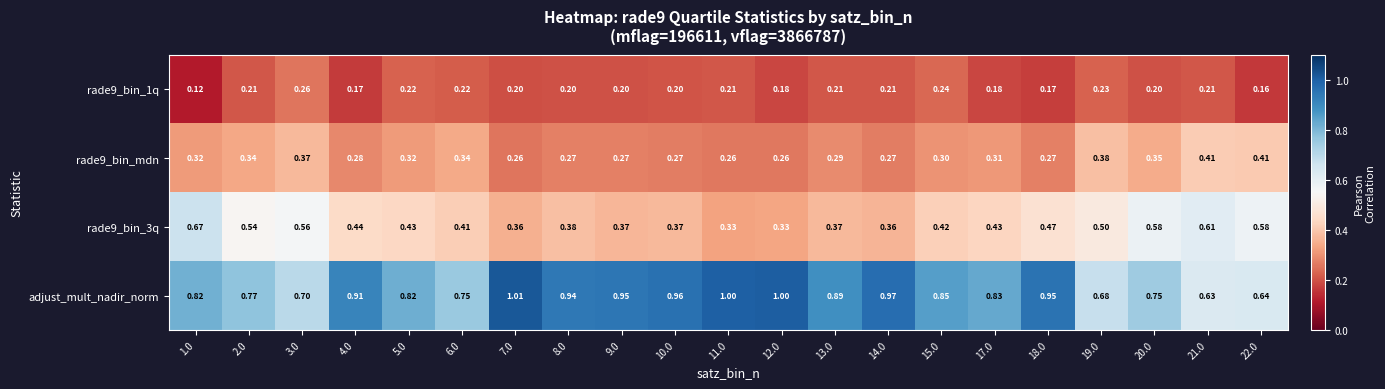

Which series has the largest total across all categories?

adjust_mult_nadir_norm